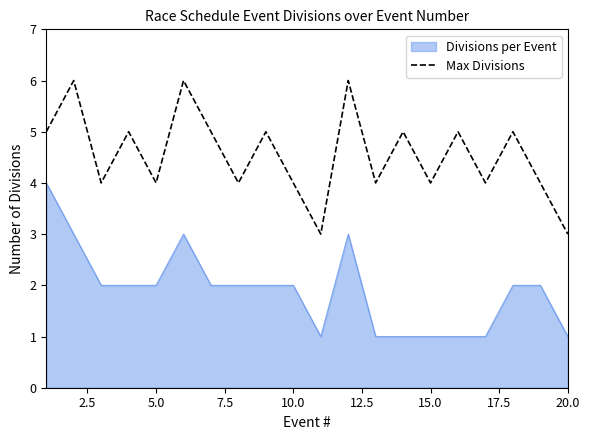

What is the difference between the maximum and minimum values in the Divisions per Event series?

3